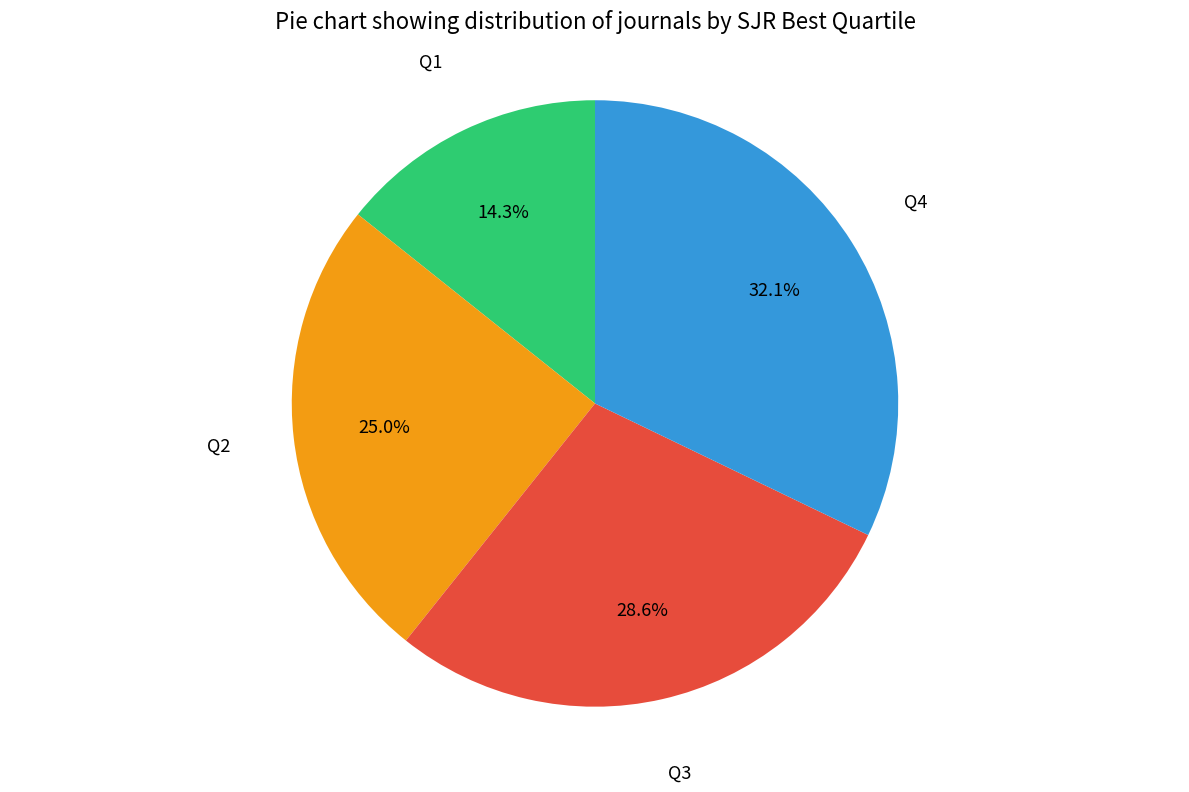

Is there any slice that represents more than half of the pie?

No